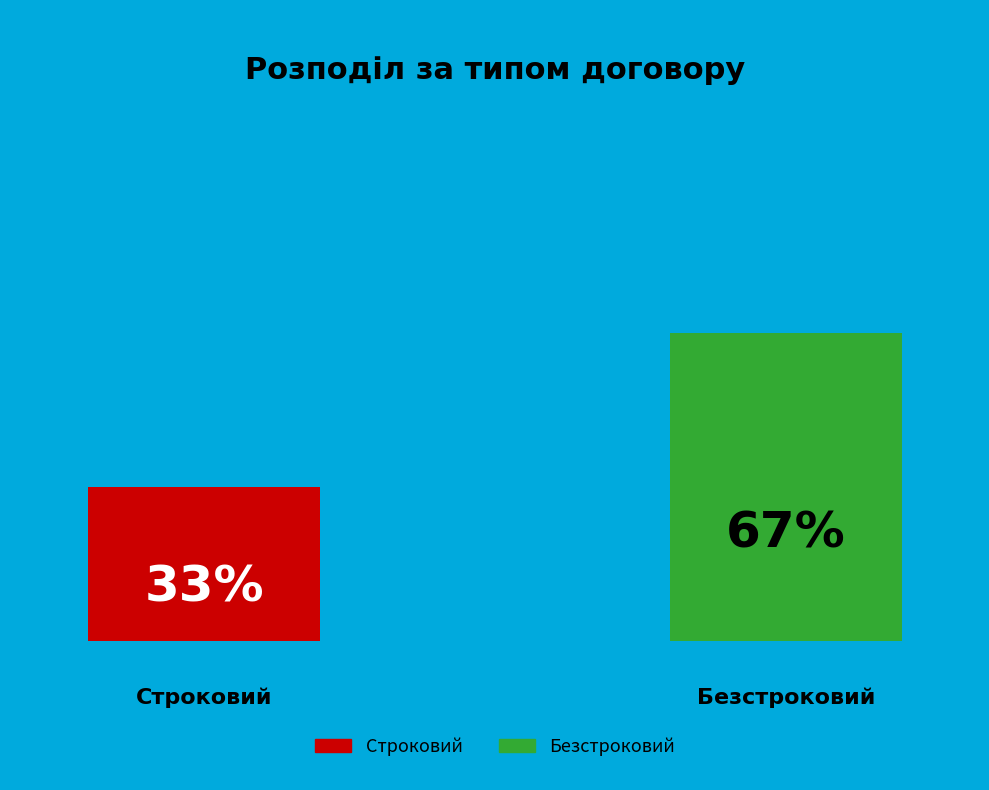

What percentage do Строковий and Безстроковий together represent?

100.0%